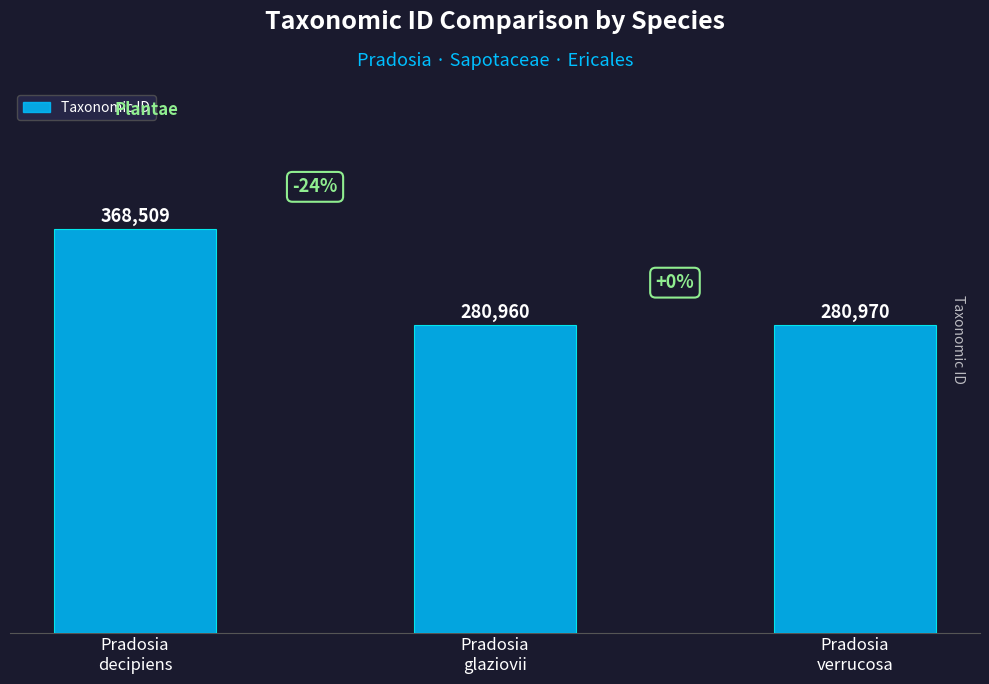

List the labels in order of value, smallest first.

Pradosia
glaziovii, Pradosia
verrucosa, Pradosia
decipiens